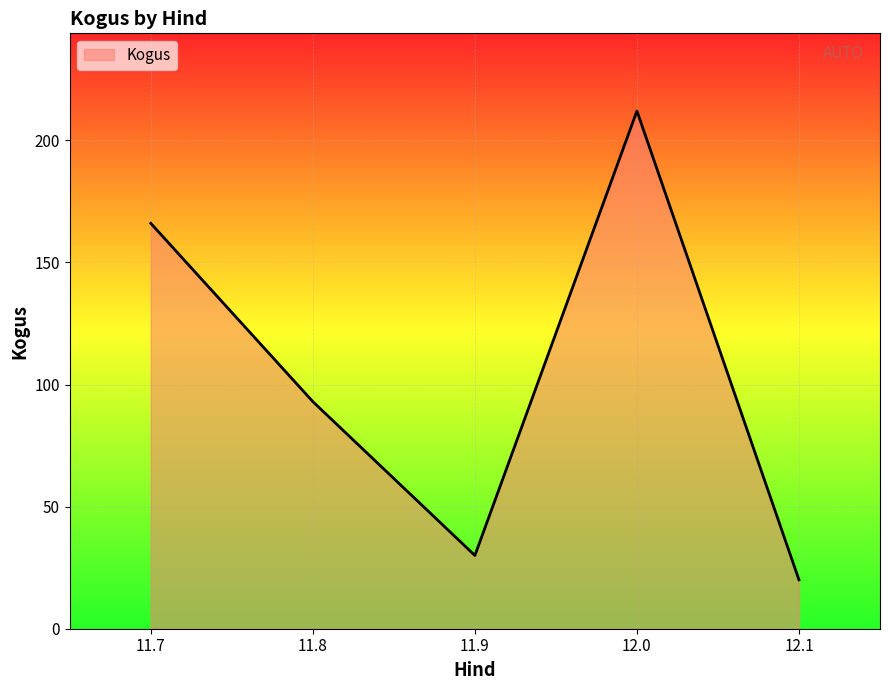

True or false: the data shows 212 at 12.0.

True